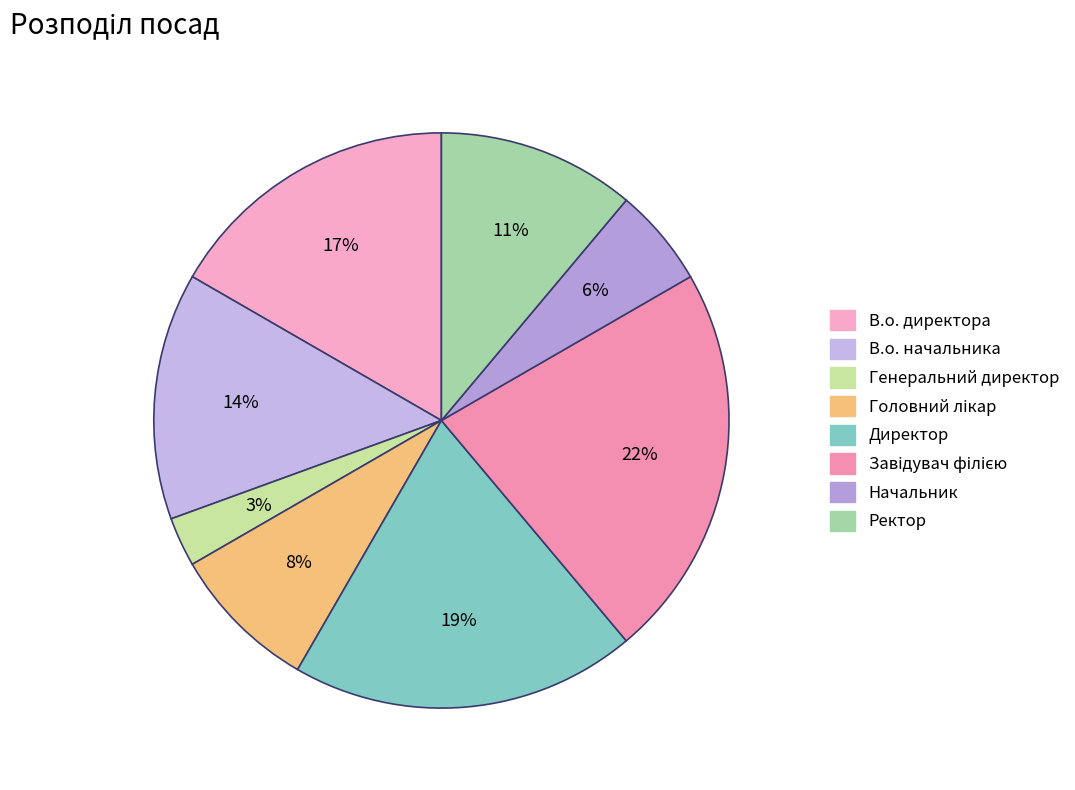

What percentage do В.о. начальника and Головний лікар together represent?

22.2%